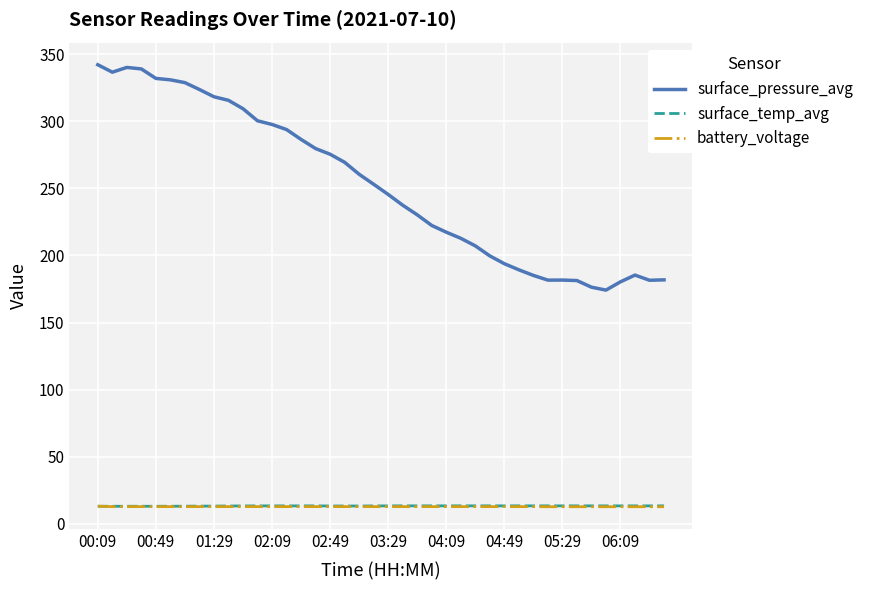

Which series has the largest total across all categories?

surface_pressure_avg